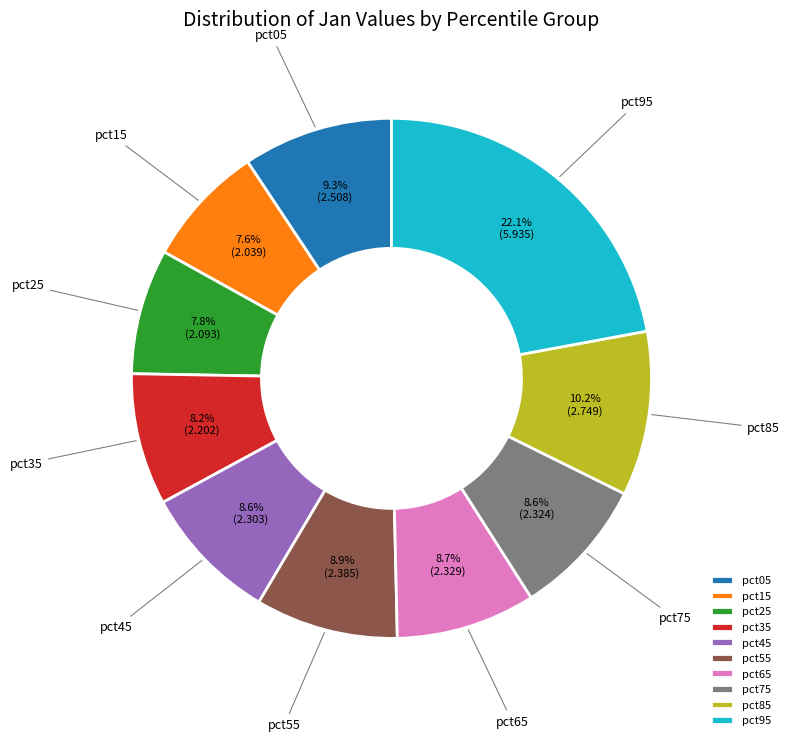

What percentage is NOT represented by pct95?

77.9%